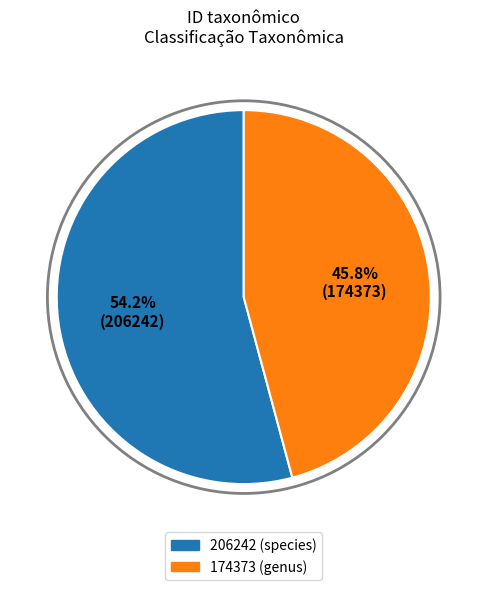

What percentage is the 206242 slice, to the nearest percent?

54%